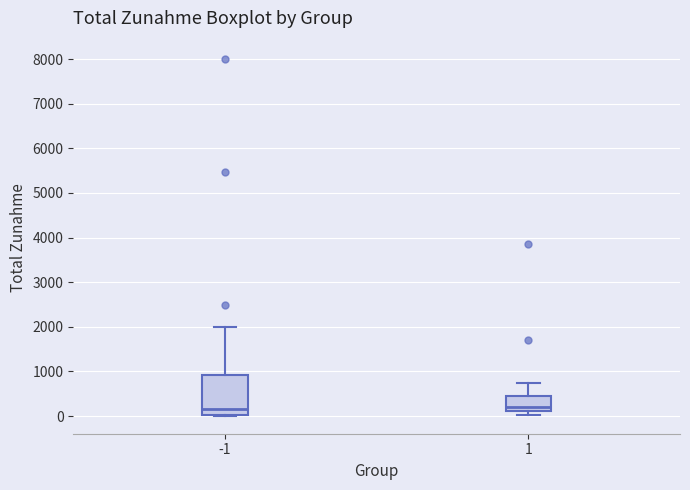

Which box is the tallest, from its lower edge to its upper edge?

-1